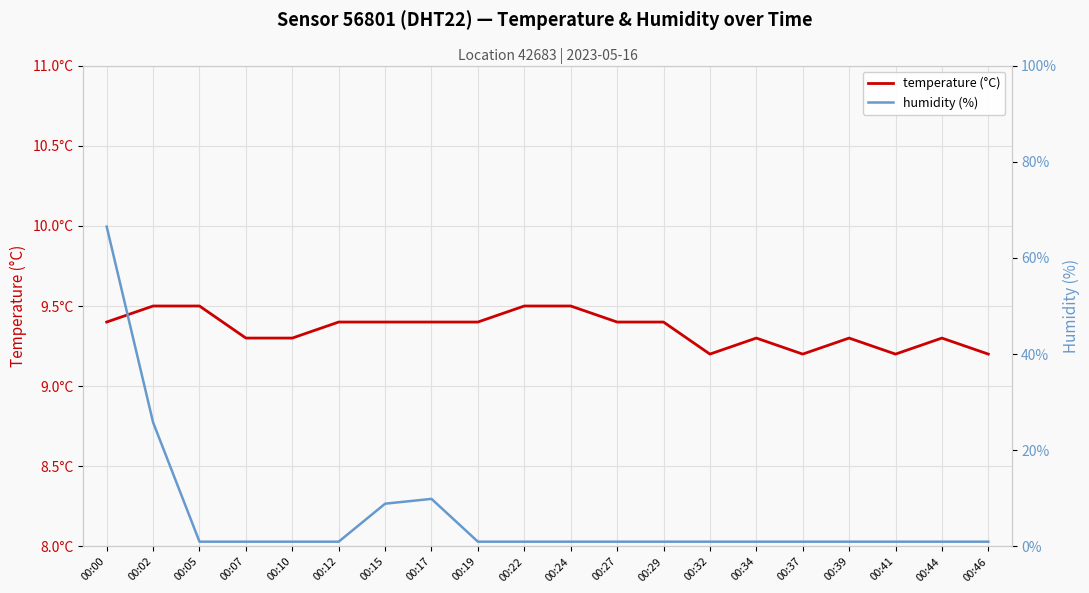

At which category is the sum across all series the highest?

00:00